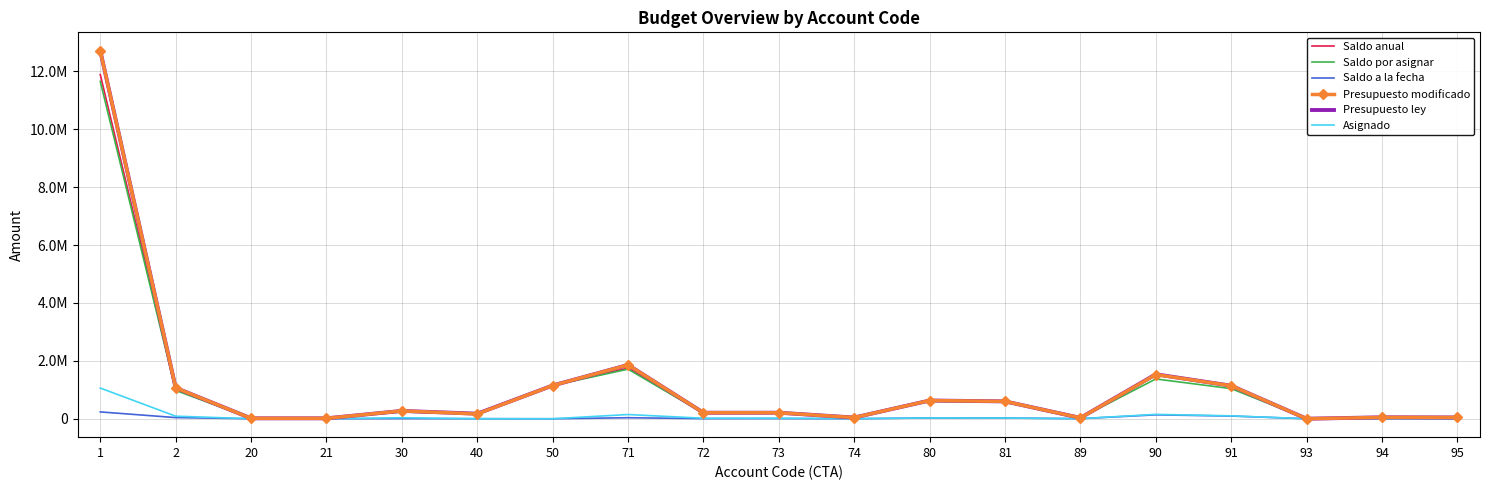

What is the difference between the highest and lowest values at 73?

201171